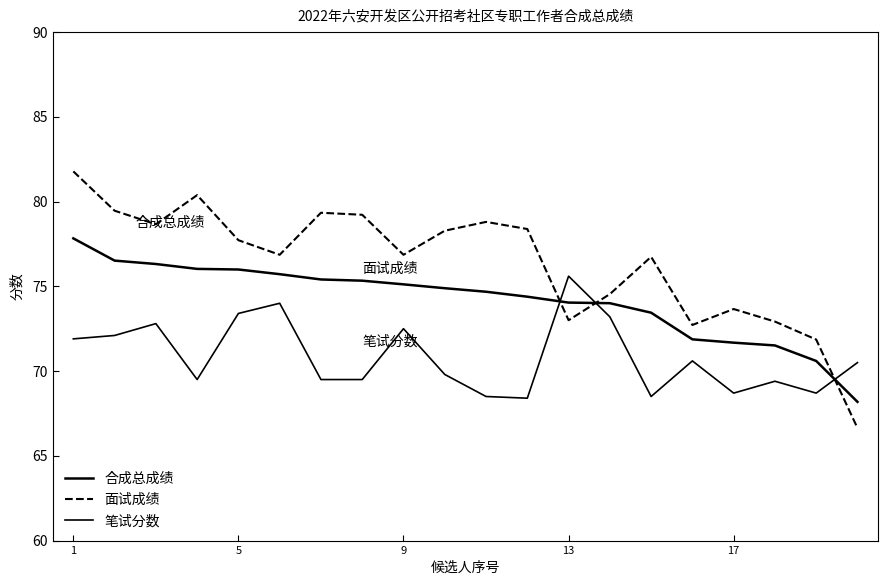

True or false: 合成总成绩 has more than 1 interior local peaks.

False